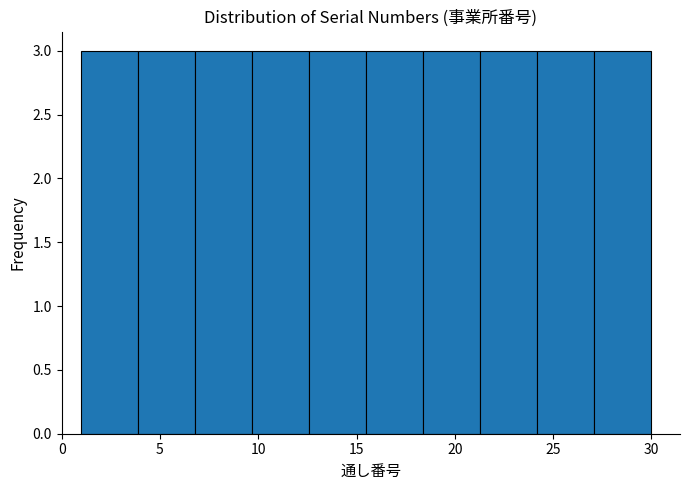

What is the height of the bar covering 3.9 to 6.8 on the x-axis? Neither the bar edges nor the heights are printed on the chart, so give them approximately, as read against the axes.

3